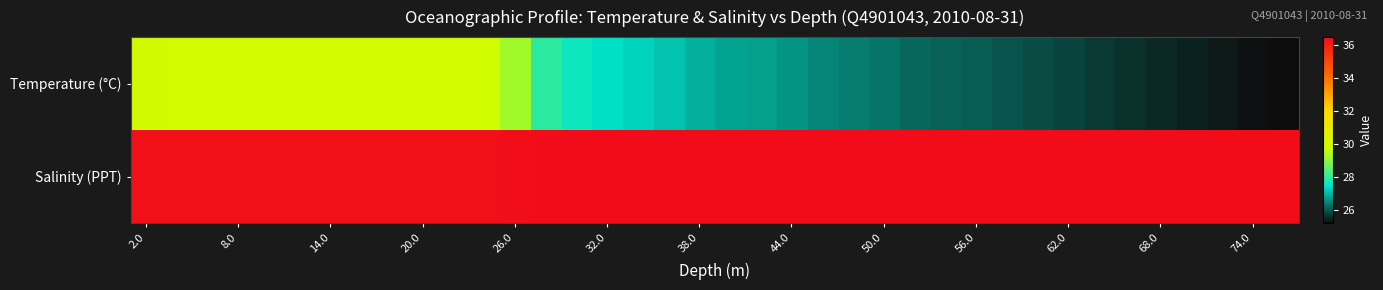

List the series in order of their overall mean, lowest first.

Temperature (°C), Salinity (PPT)